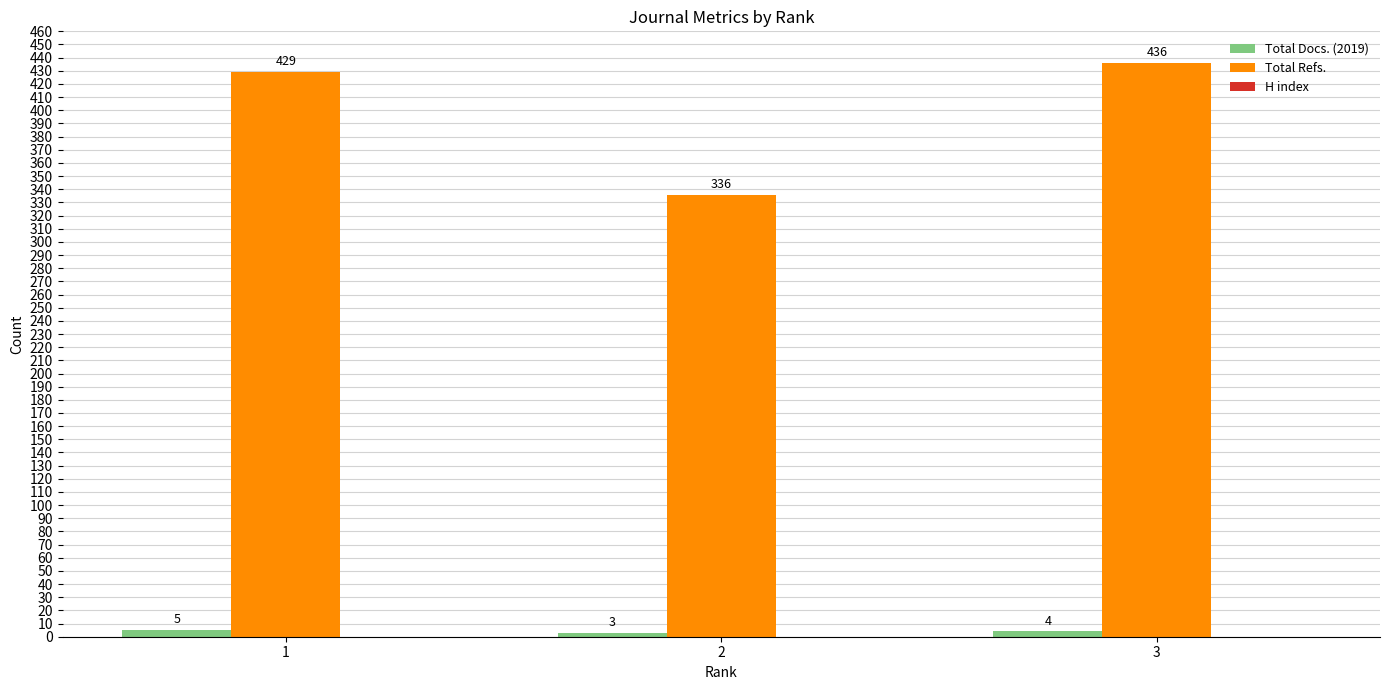

What is the total value across all series at 1?

434